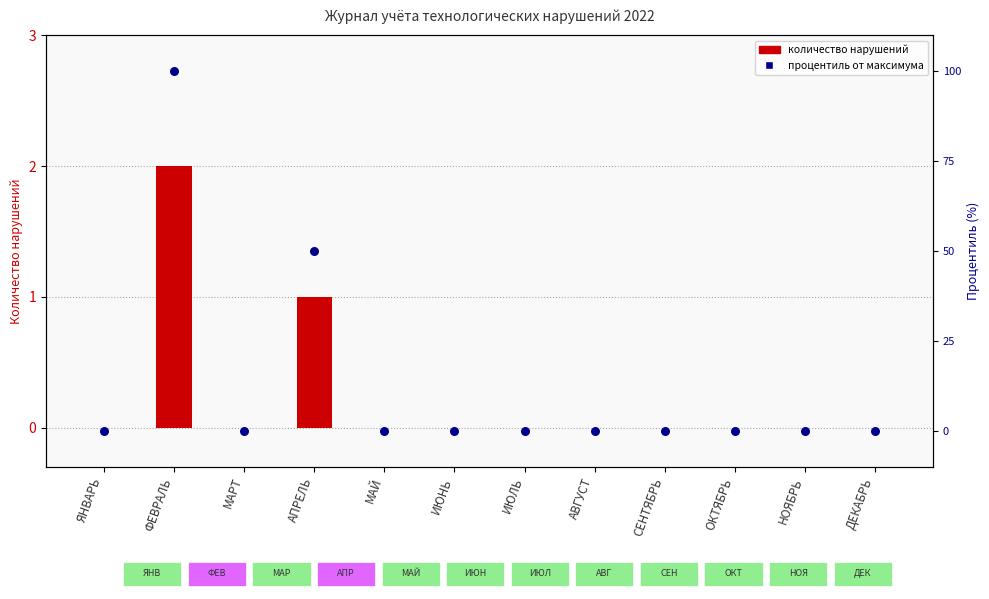

At how many categories does at least one series exceed 17?

2